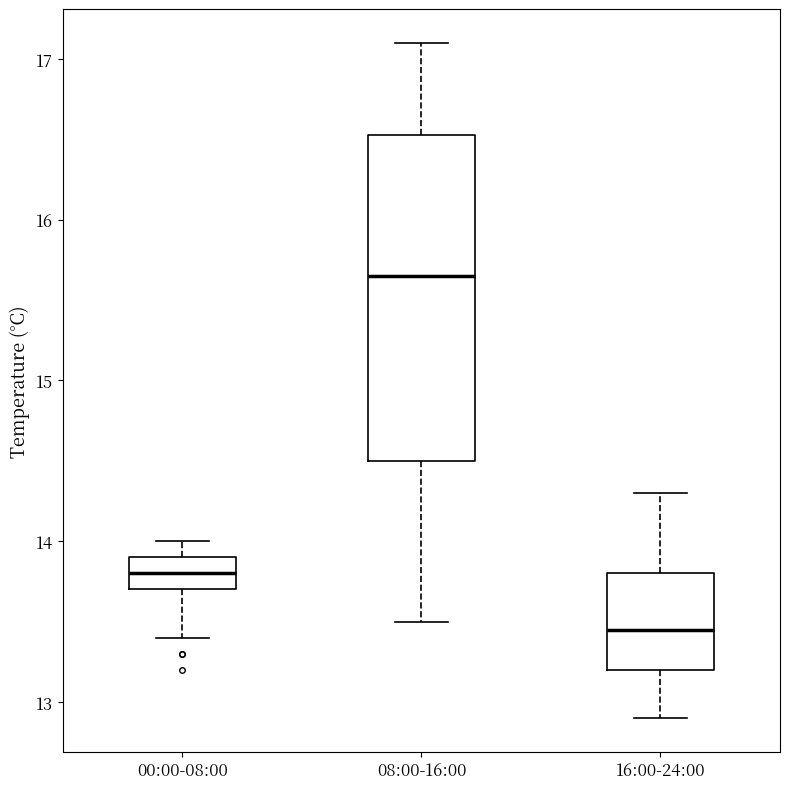

Reading left to right, transcribe this box plot: for each box, give where its median line is, the range the box spans, and where its two whiskers end, as read against the y-axis. The values are not printed on the chart, so give them approximately, as read against the axis.

00:00-08:00: median 13.8, box 13.7 to 13.9, whiskers 13.4 to 14.0
08:00-16:00: median 15.7, box 14.5 to 16.5, whiskers 13.5 to 17.1
16:00-24:00: median 13.5, box 13.2 to 13.8, whiskers 12.9 to 14.3